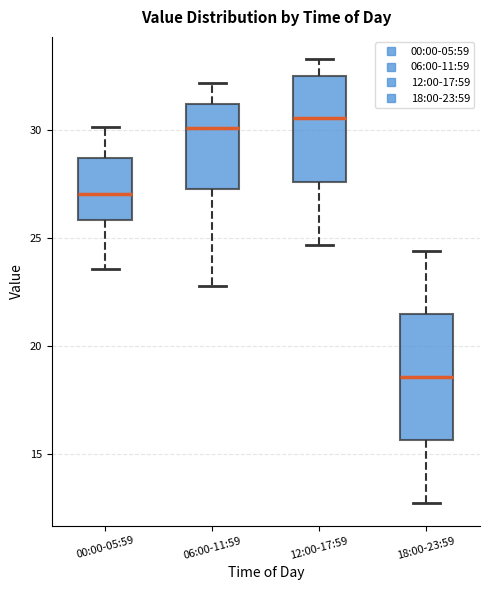

Reading left to right, transcribe this box plot: for each box, give where its median line is, the range the box spans, and where its two whiskers end, as read against the y-axis. The values are not printed on the chart, so give them approximately, as read against the axis.

00:00-05:59: median 27.0, box 26.0 to 28.5, whiskers 23.5 to 30.0
06:00-11:59: median 30.0, box 27.5 to 31.0, whiskers 23.0 to 32.0
12:00-17:59: median 30.5, box 27.5 to 32.5, whiskers 24.5 to 33.5
18:00-23:59: median 18.5, box 15.5 to 21.5, whiskers 12.5 to 24.5